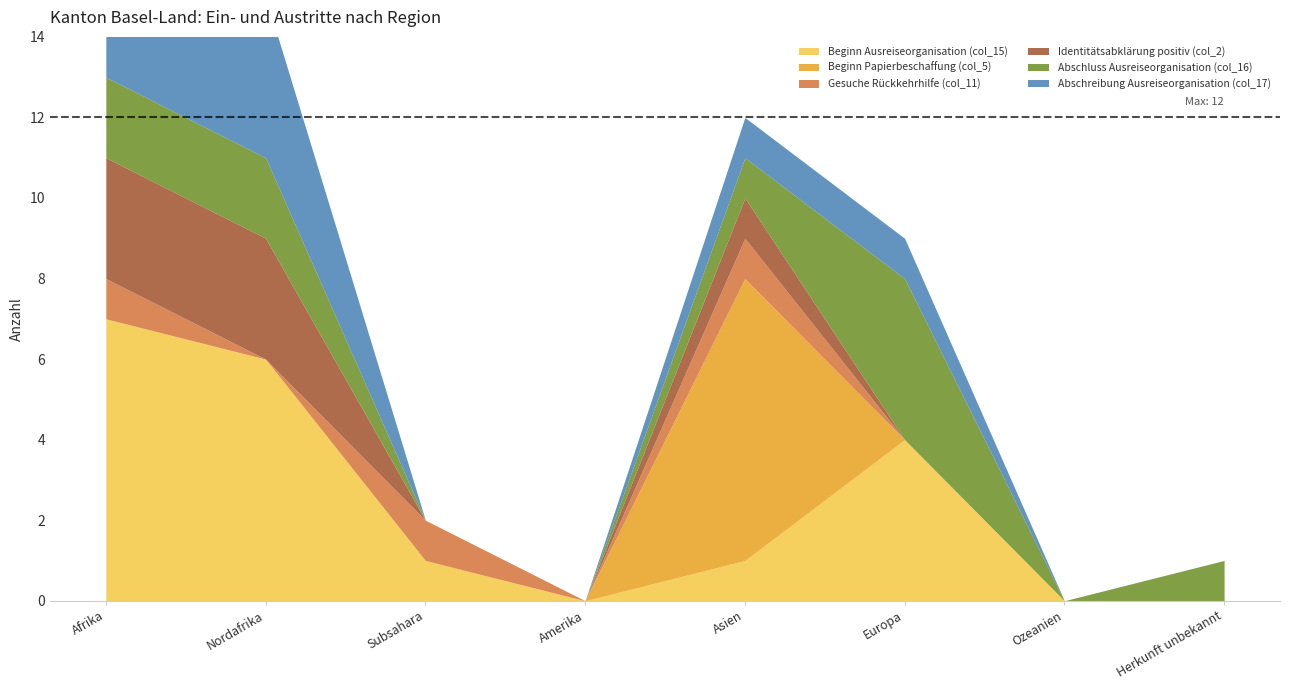

What is the label of the 2nd point from the left?

Nordafrika